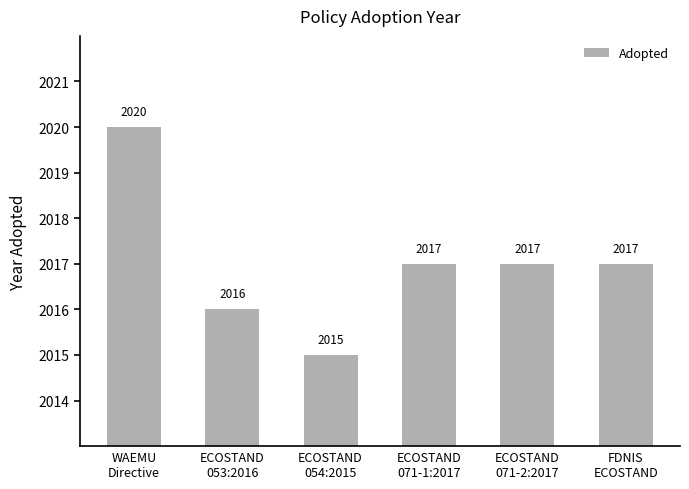

Are the bars horizontal?

No